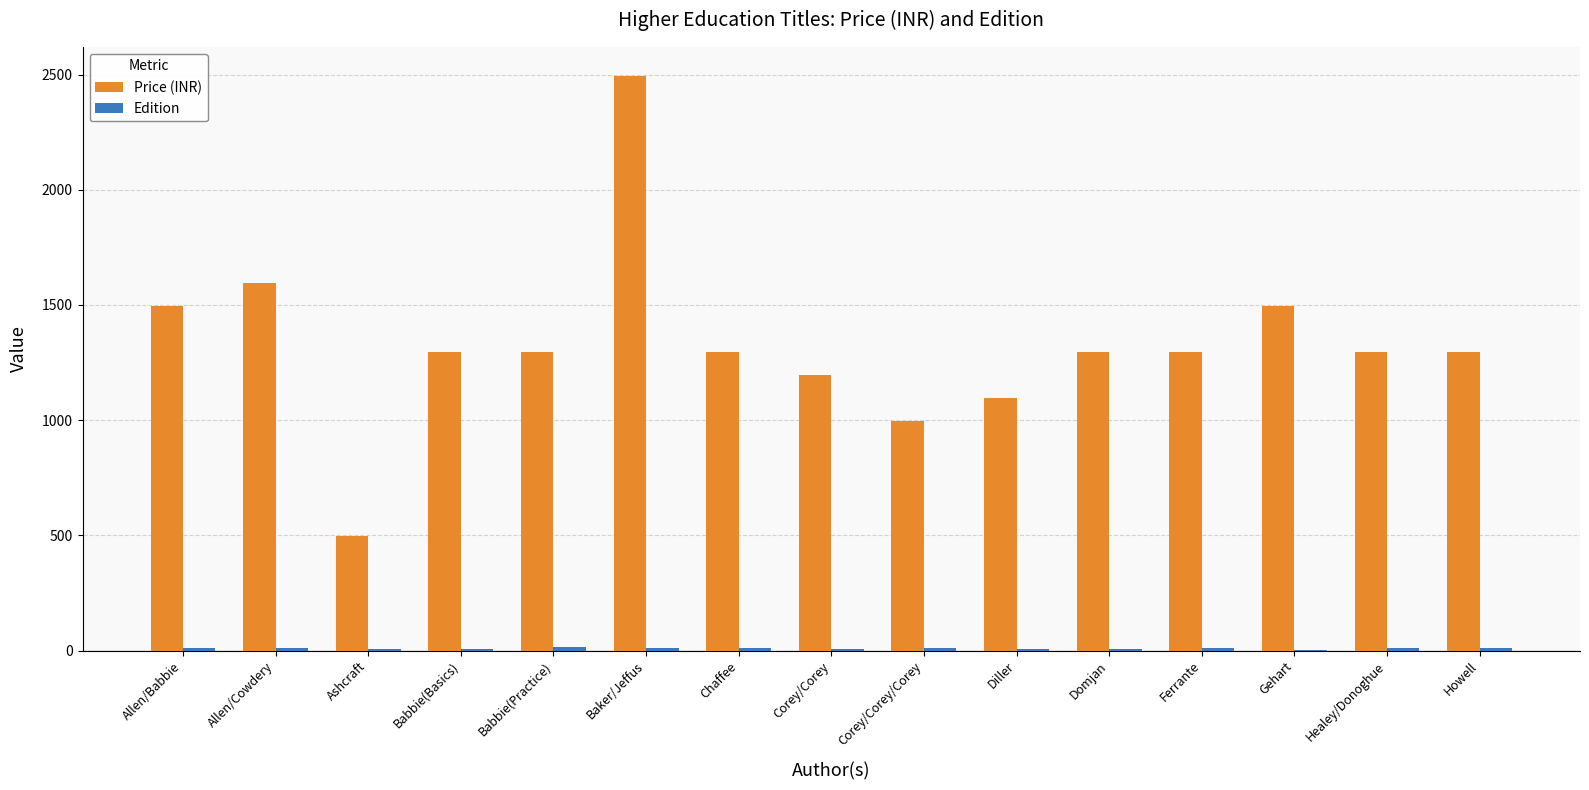

Between Diller and Gehart, which series saw the biggest shift?

Price (INR)